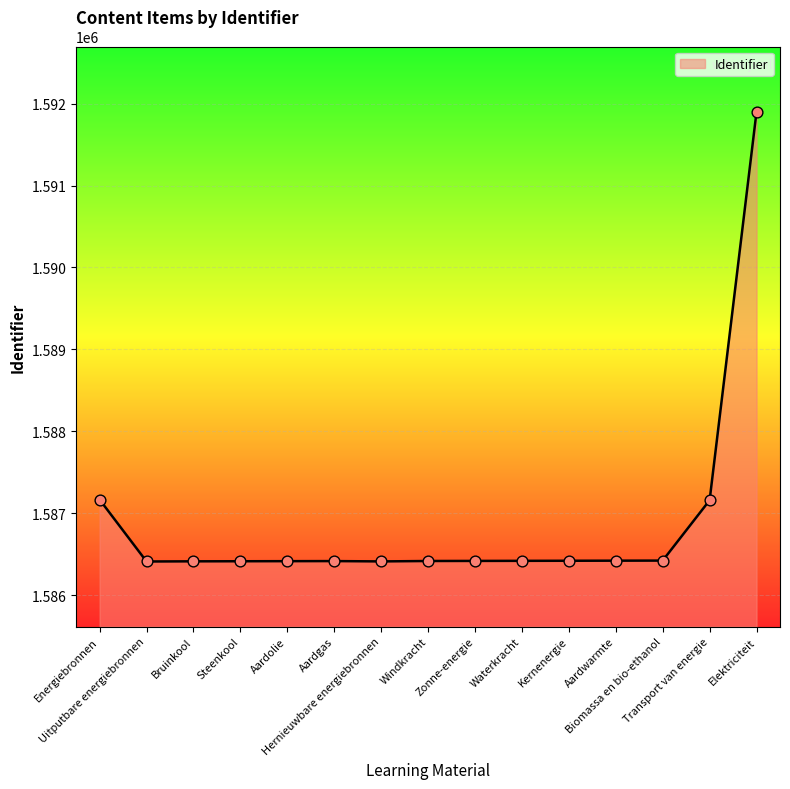

What is the greatest value displayed?

1591900